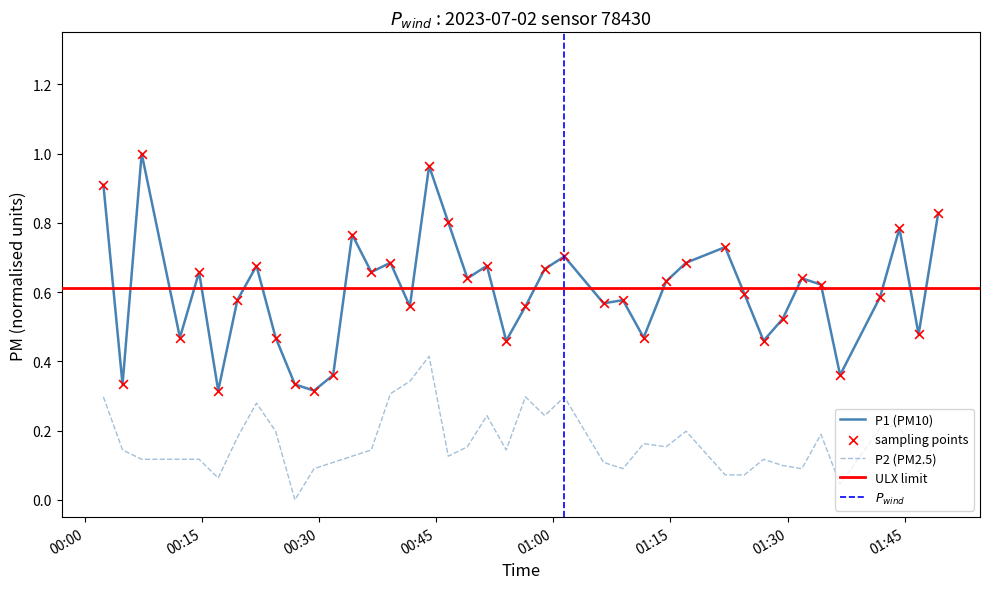

Which series has the largest Y range (max minus min)?

P1